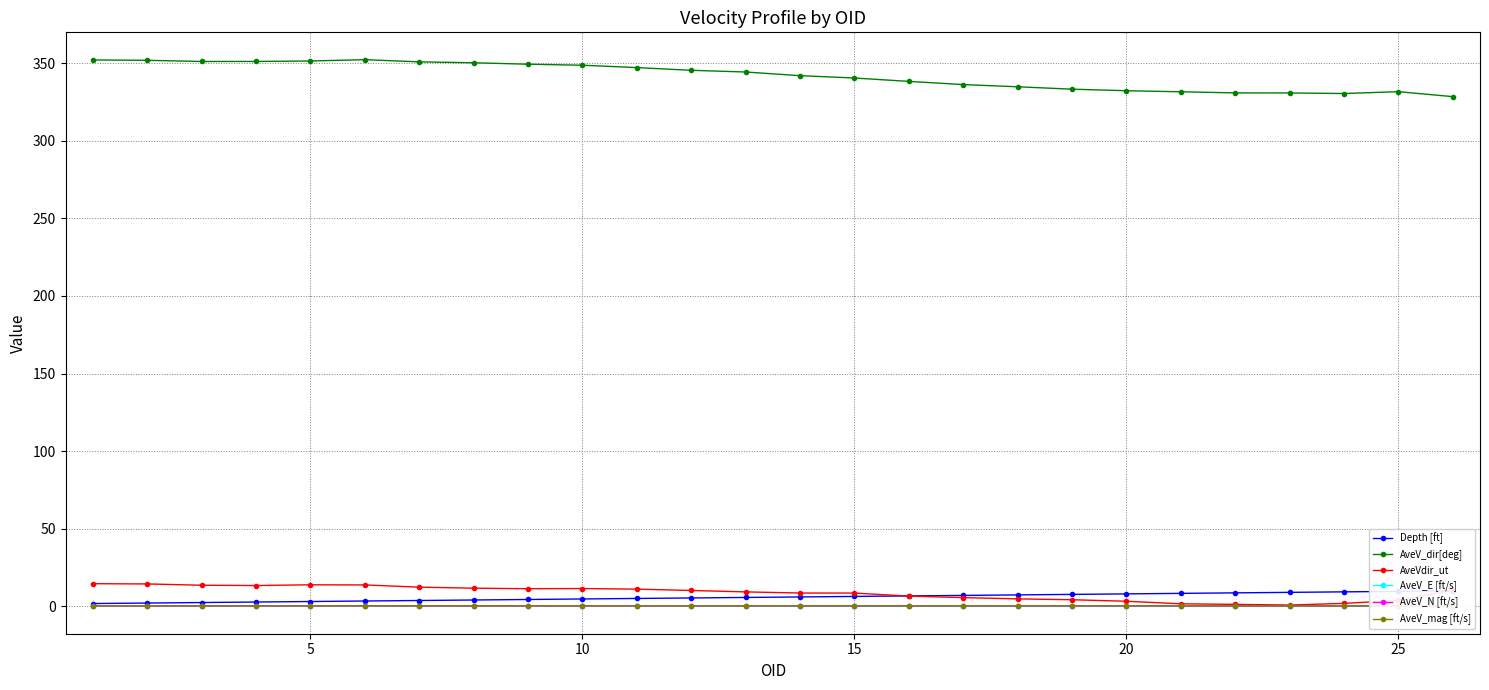

True or false: AveVdir_ut and AveV_dir[deg] cross at least once.

False